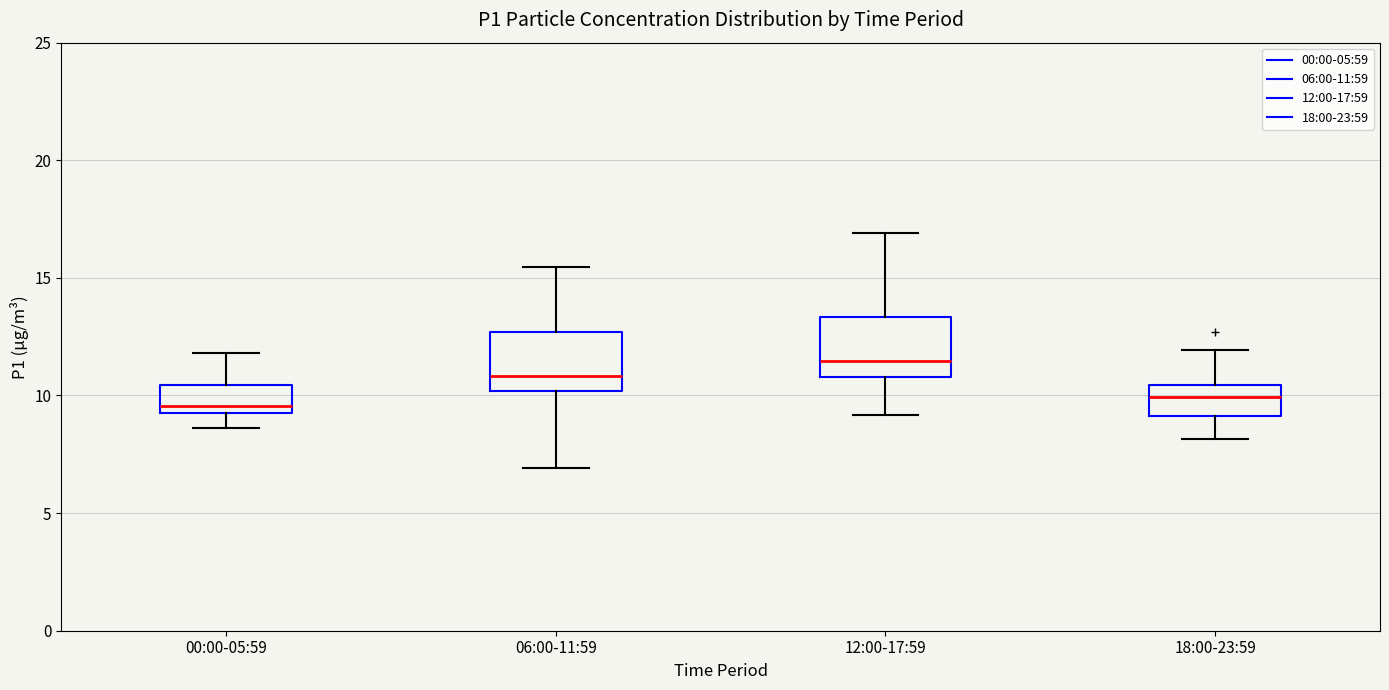

Reading left to right, transcribe this box plot: for each box, give where its median line is, the range the box spans, and where its two whiskers end, as read against the y-axis. The values are not printed on the chart, so give them approximately, as read against the axis.

00:00-05:59: median 9.5 (just above the box's lower edge), box 9.5 to 10.5, whiskers 8.5 to 12.0
06:00-11:59: median 11.0, box 10.0 to 12.5, whiskers 7.0 to 15.5
12:00-17:59: median 11.5, box 11.0 to 13.5, whiskers 9.0 to 17.0
18:00-23:59: median 10.0, box 9.0 to 10.5, whiskers 8.0 to 12.0